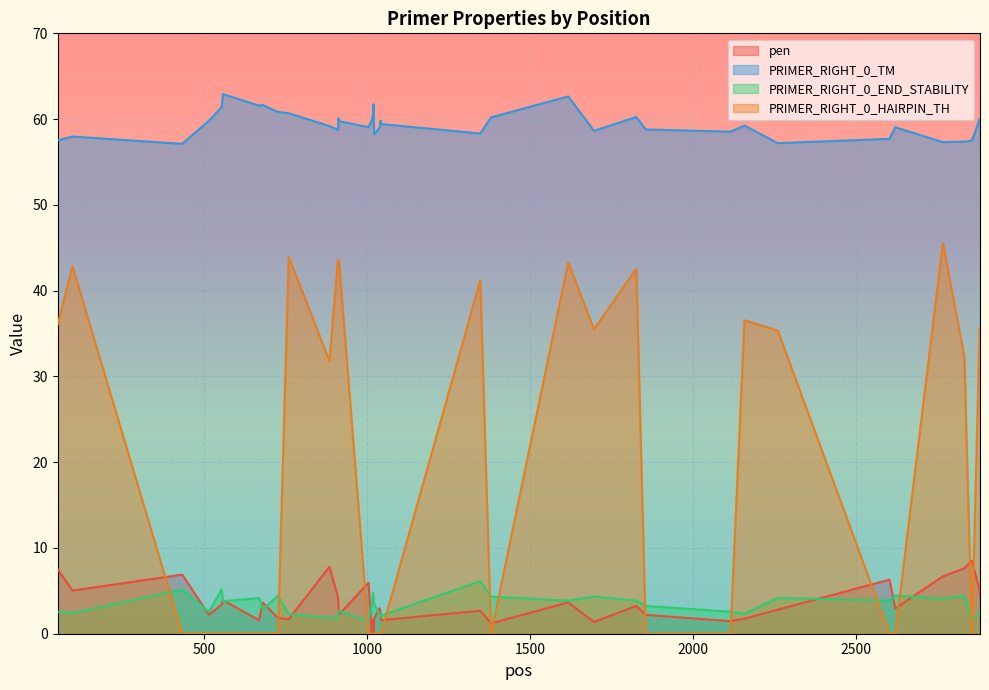

What is the maximum value shown in the chart?

62.9